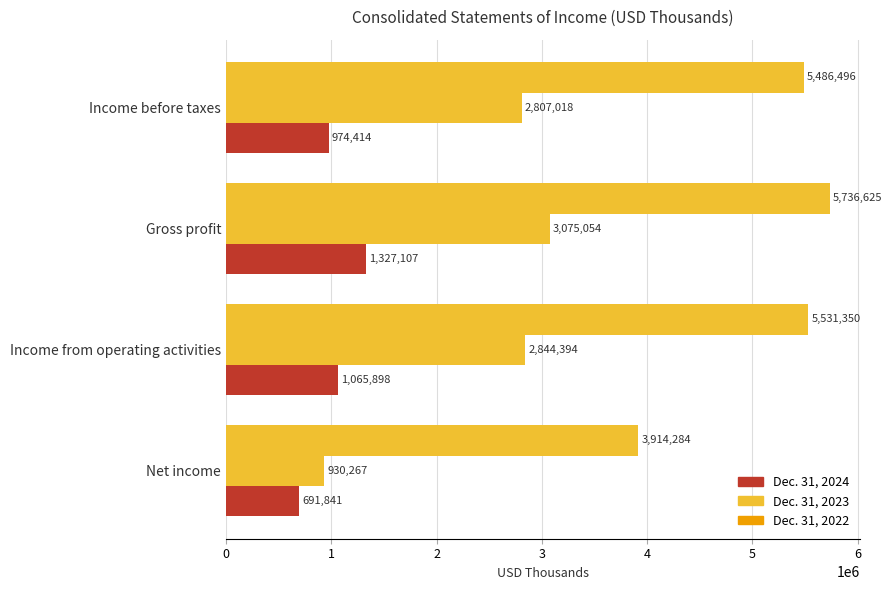

What is the sum of all Dec. 31, 2024 values?

4059260